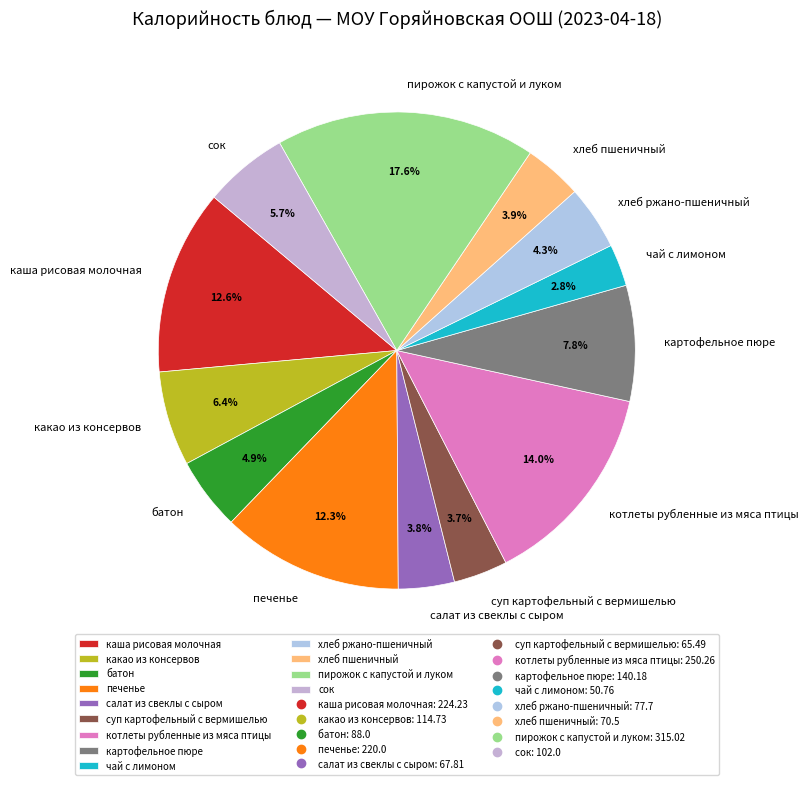

True or false: пирожок с капустой и луком accounts for 5% of the total.

False